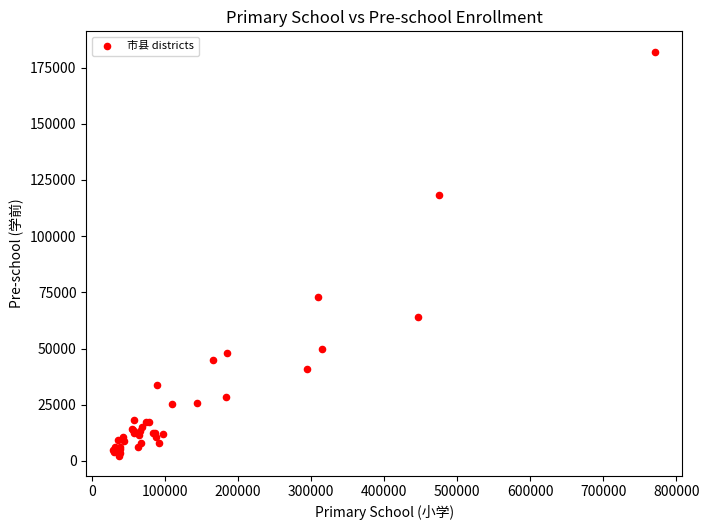

What Y value in the scatter plot is closest to 92280?

73015